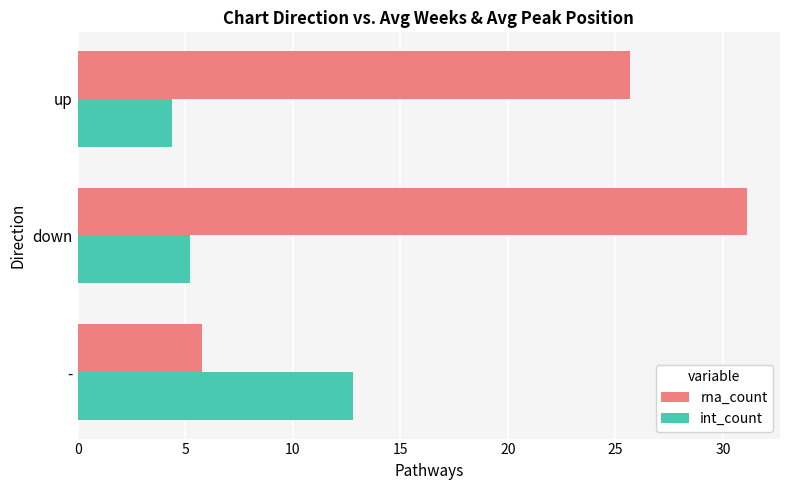

Between - and down, which series saw the biggest shift?

rna_count